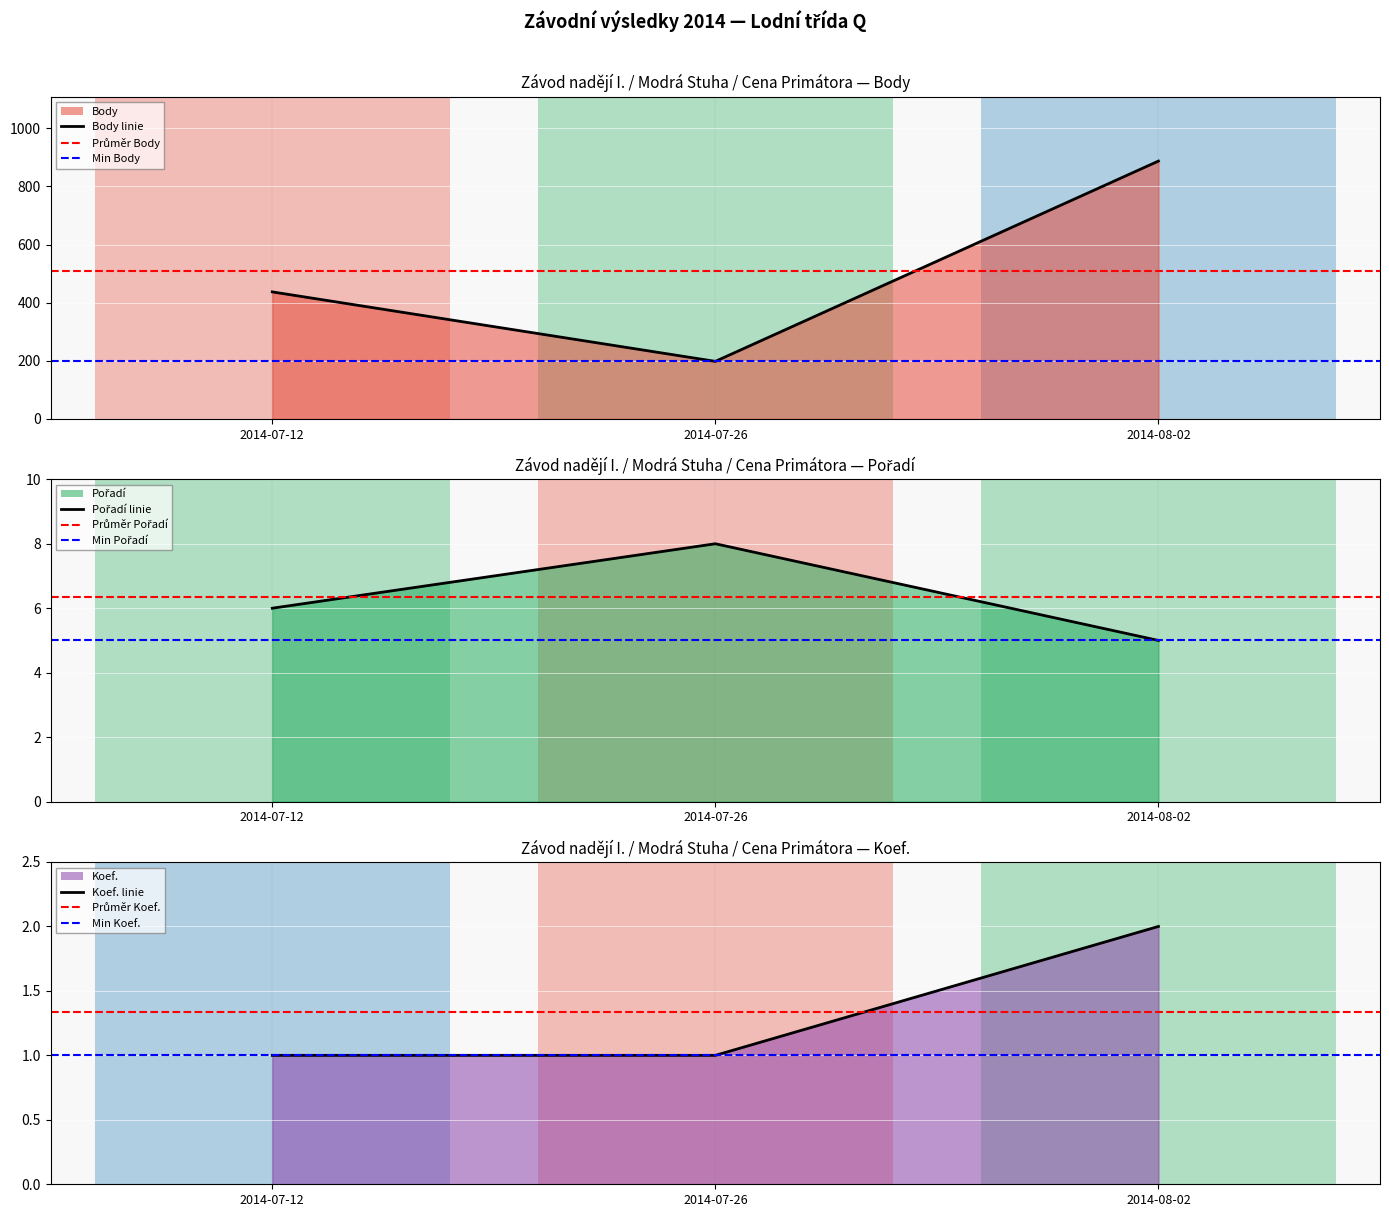

True or false: Body has a value of 279 at 2014-07-12.

False